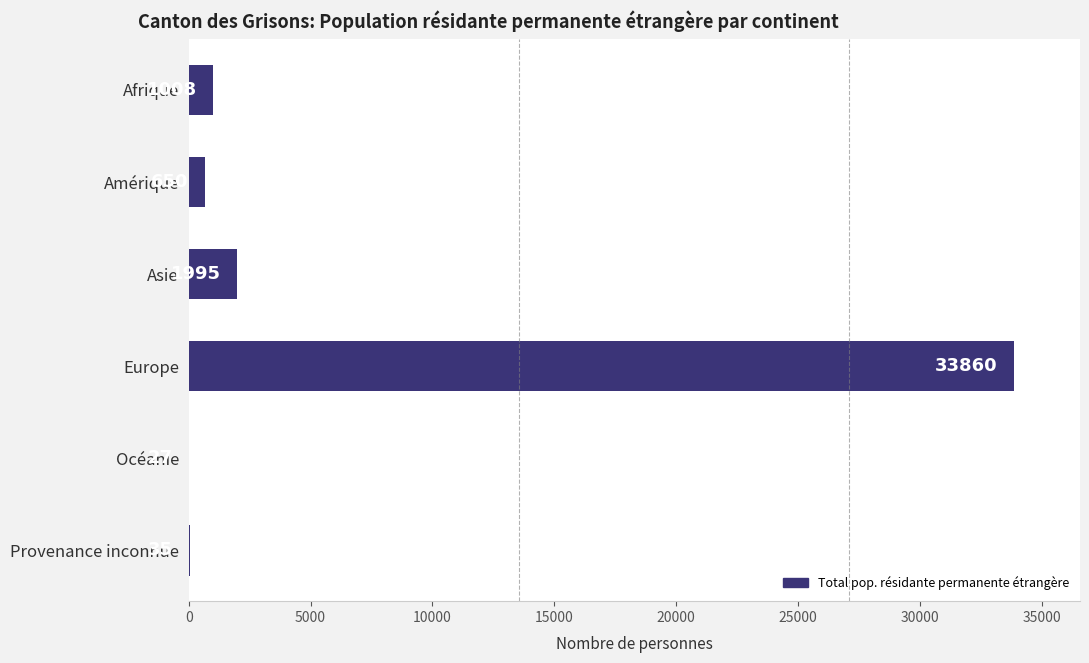

Between Afrique and Océanie, which is larger?

Afrique